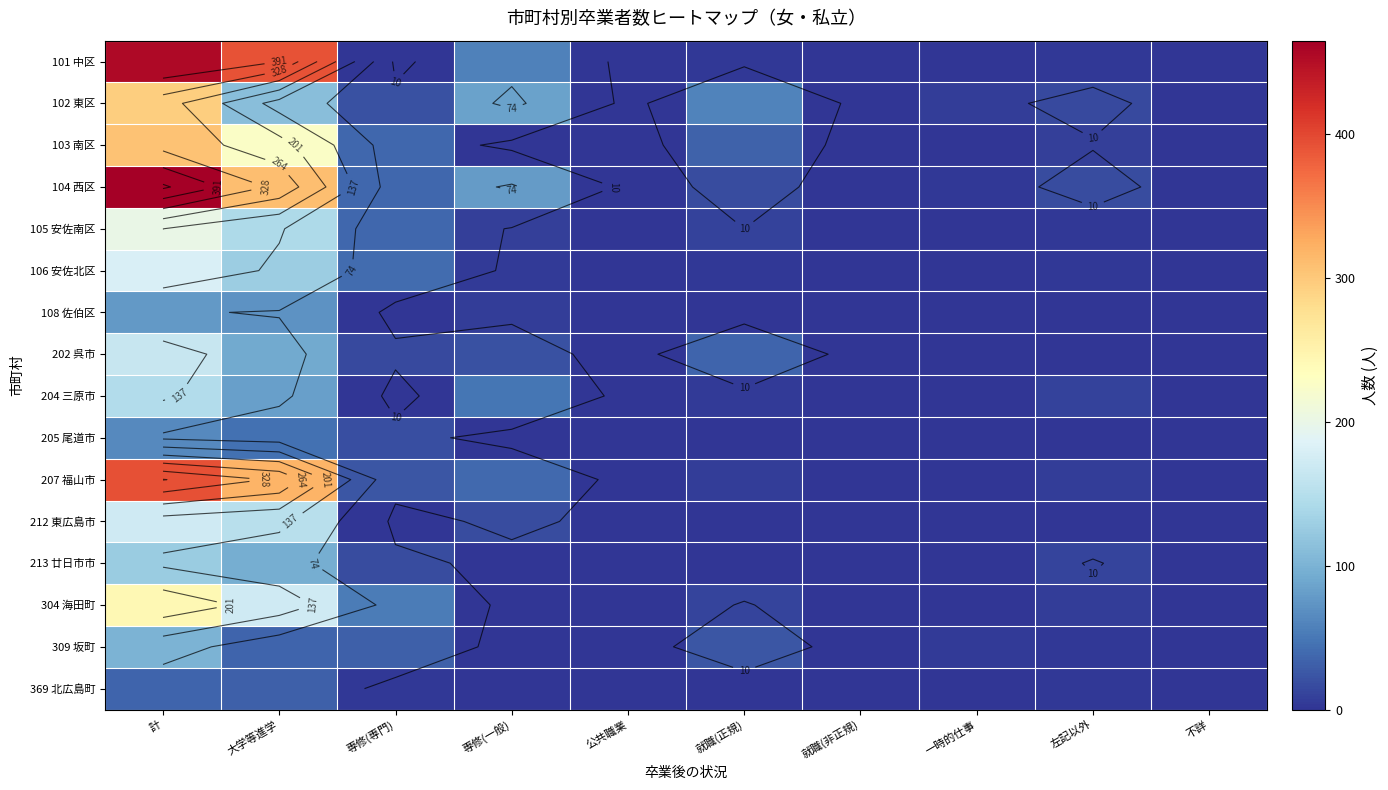

Is the value of 108 佐伯区 at 就職(非正規) greater than the value of 106 安佐北区 at 公共職業?

No